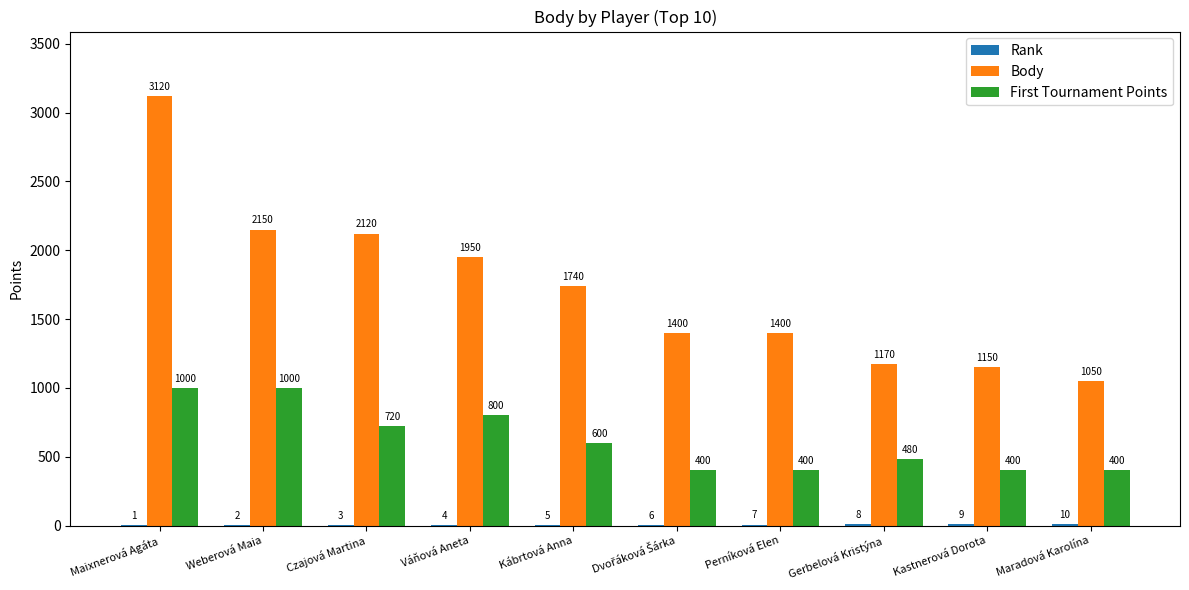

How many groups of bars are there?

10